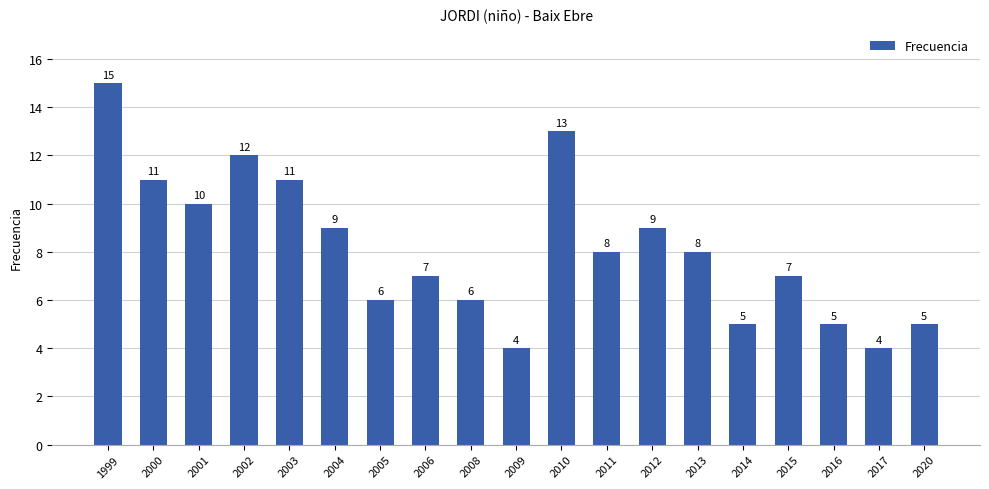

Reading right to left, transcribe all the data shown in this chart.

5	4	5	7	5	8	9	8	13	4	6	7	6	9	11	12	10	11	15